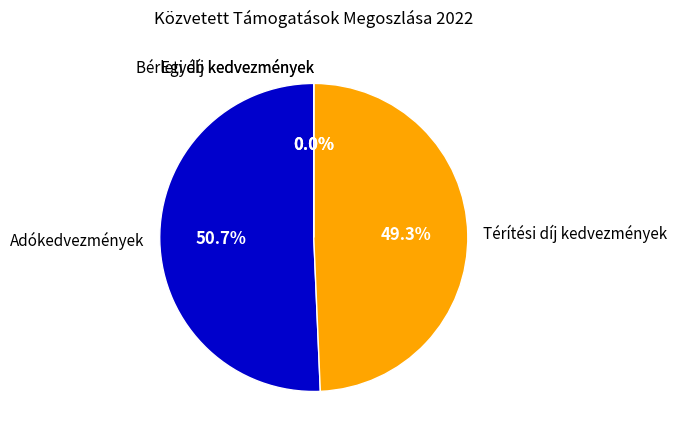

What is the change in value from Adókedvezmények to Térítési díj kedvezmények?

-249292